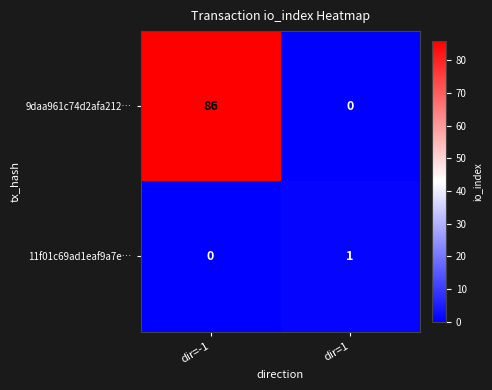

What is the difference between the 9daa961c74d2afa212… values at dir=1 and dir=-1?

86